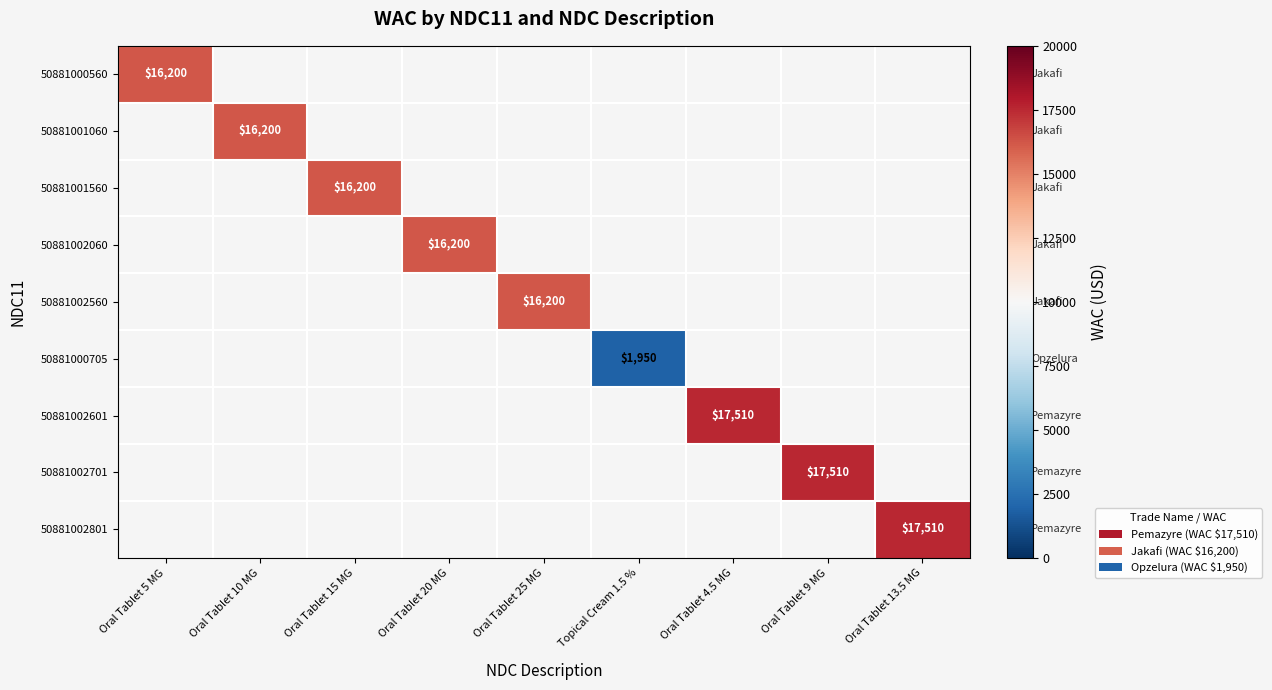

At how many categories does at least one series exceed 13126?

8